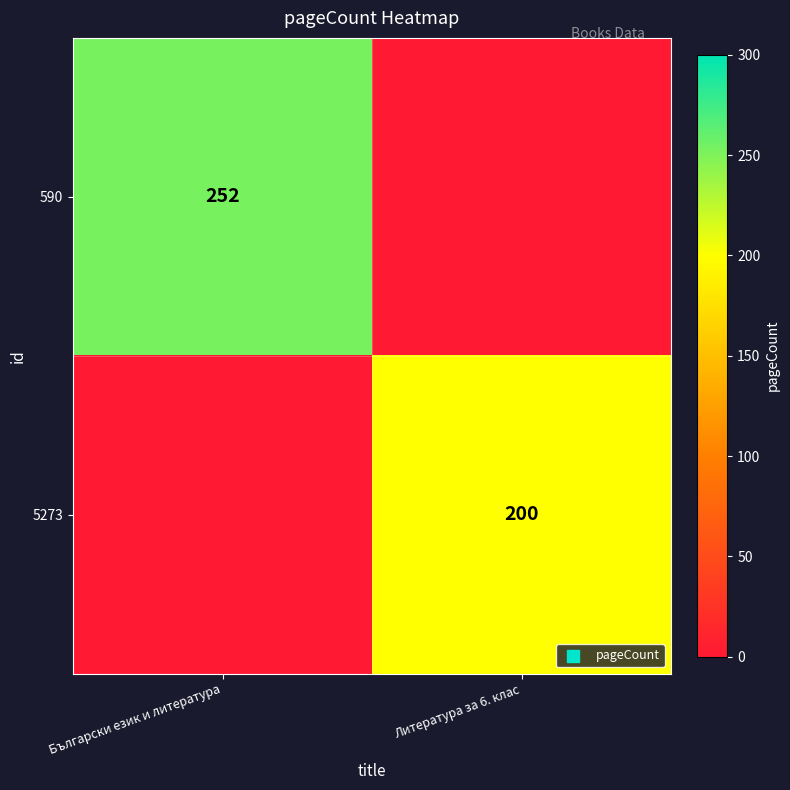

Is it true that 5273 equals 200 at Литература за 6. клас?

True